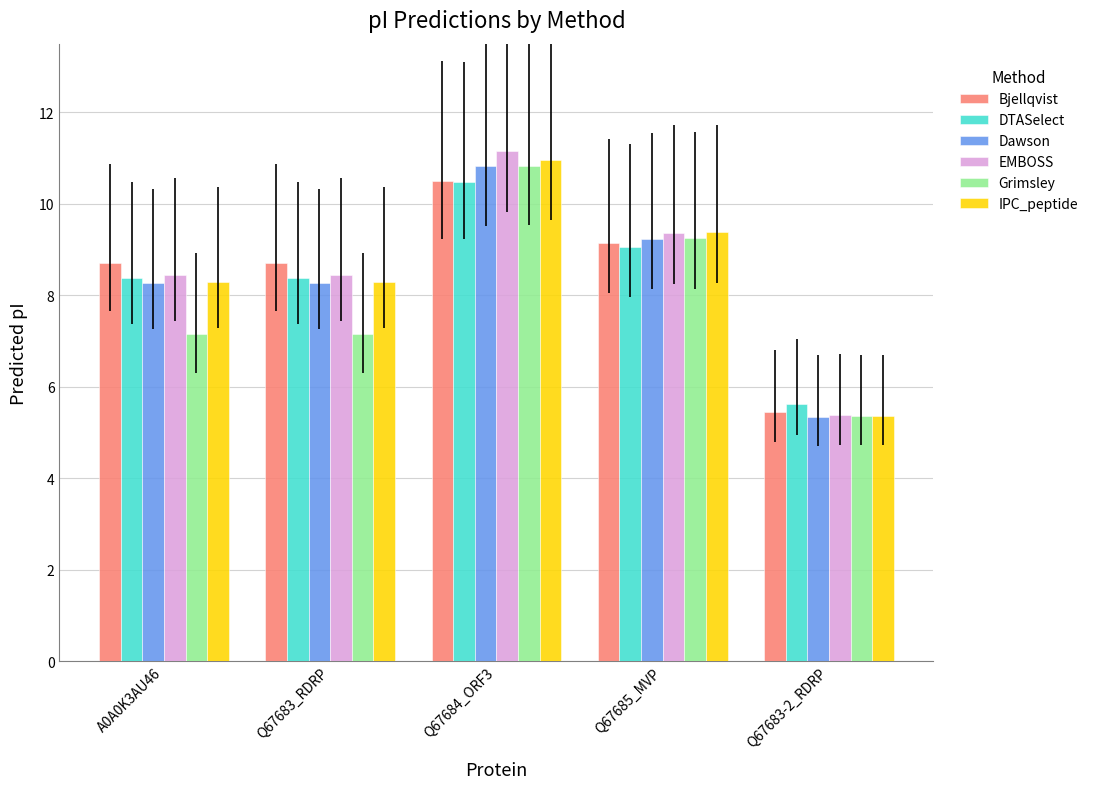

Is the value of Dawson at Q67683-2_RDRP greater than the value of DTASelect at Q67684_ORF3?

No